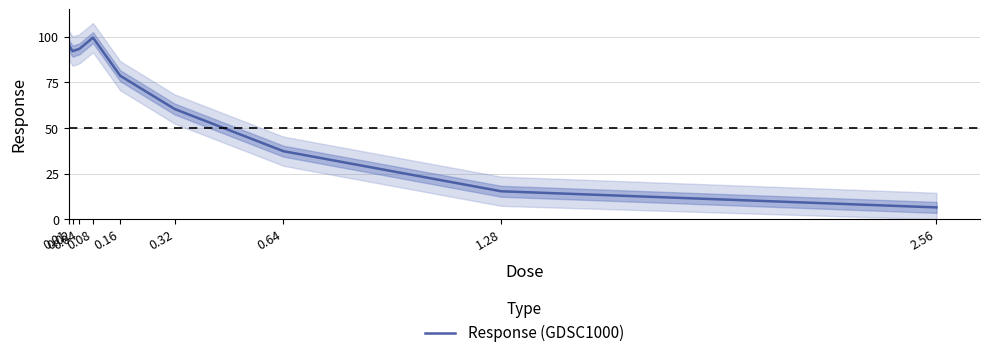

Is it true that the value at 0.08 is 99.5?

True